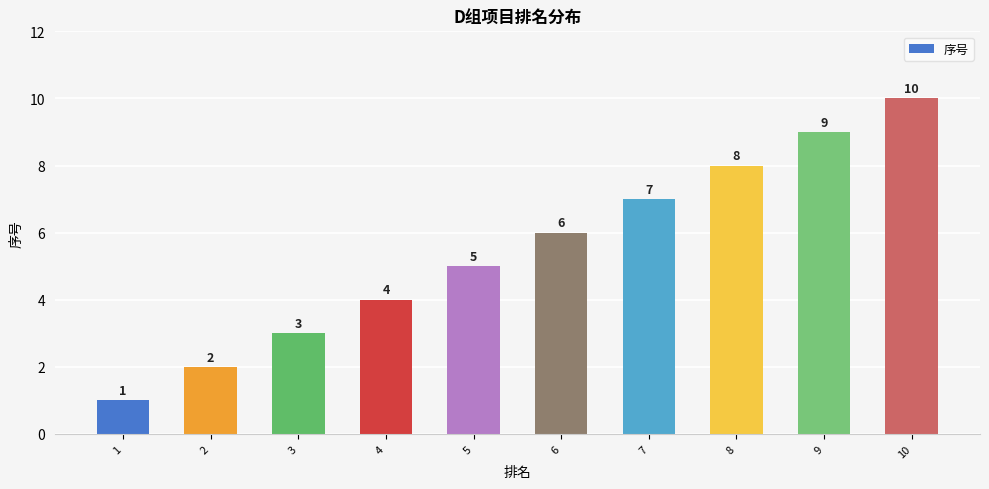

True or false: the data shows 8 at 8.

True